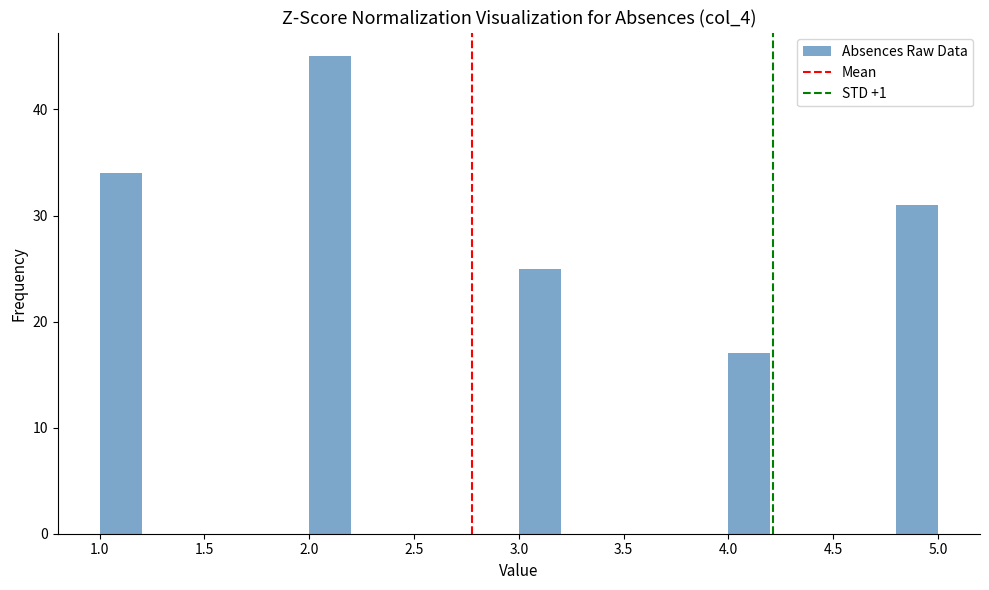

How tall is the bar that spans 4.8 to 5.0 on the x-axis? The values are not printed on the chart, so give them approximately, as read against the axis.

31